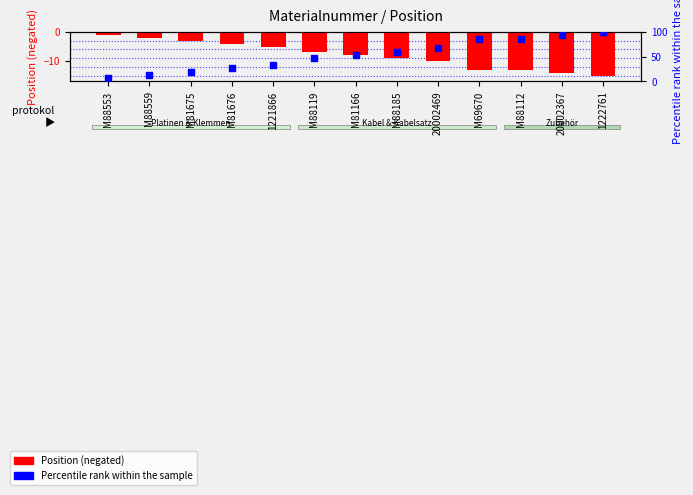

At which category is the sum across all series the highest?

1222761